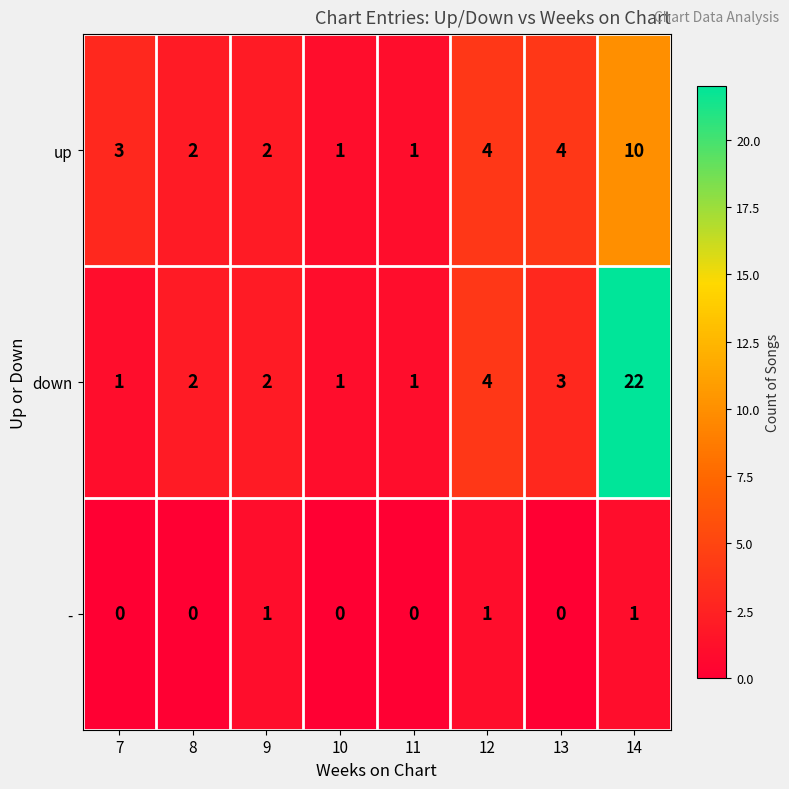

At which label is down closest to 11?

12